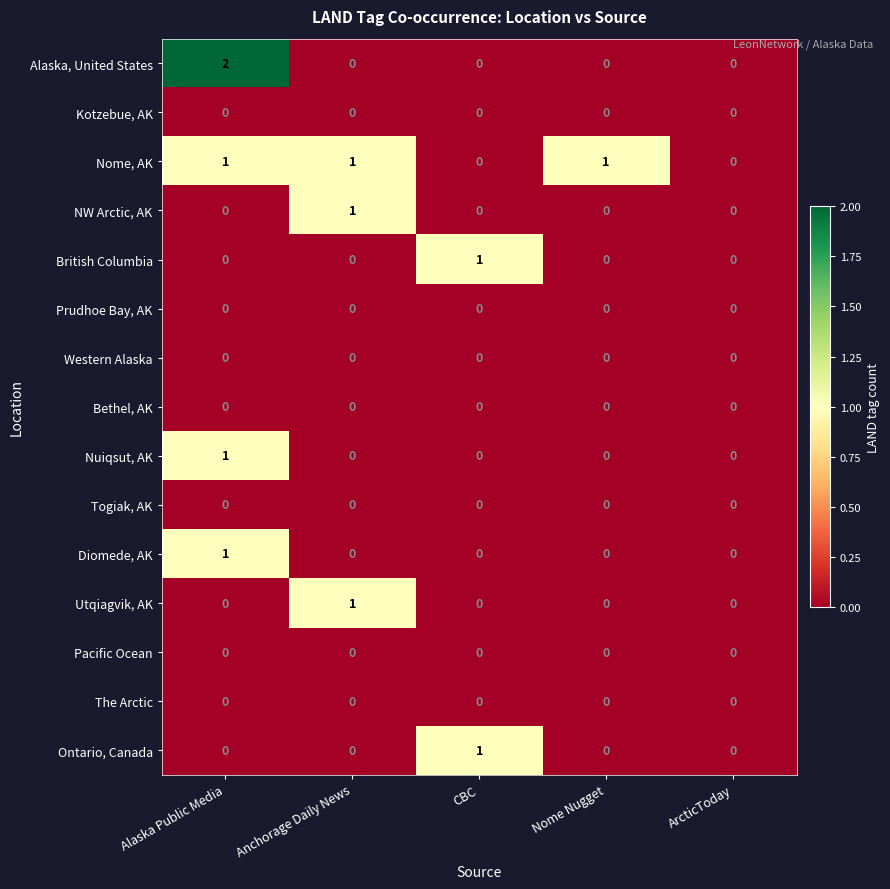

What is the difference between the highest and lowest values at Anchorage Daily News?

1